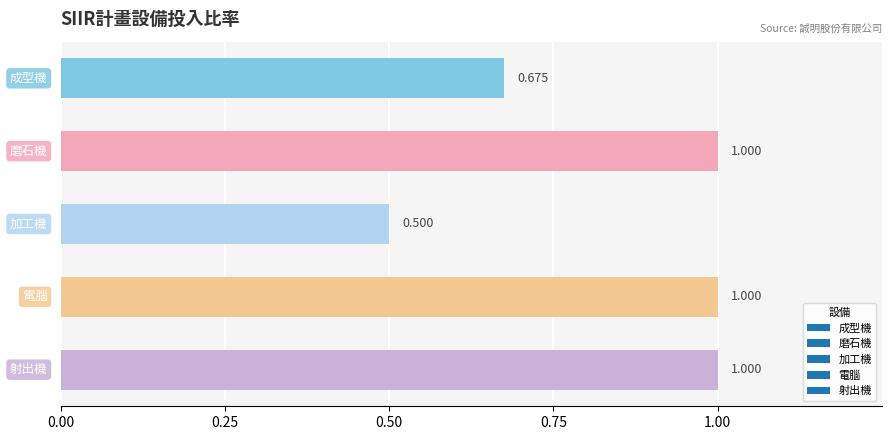

How many bars are there in total?

5